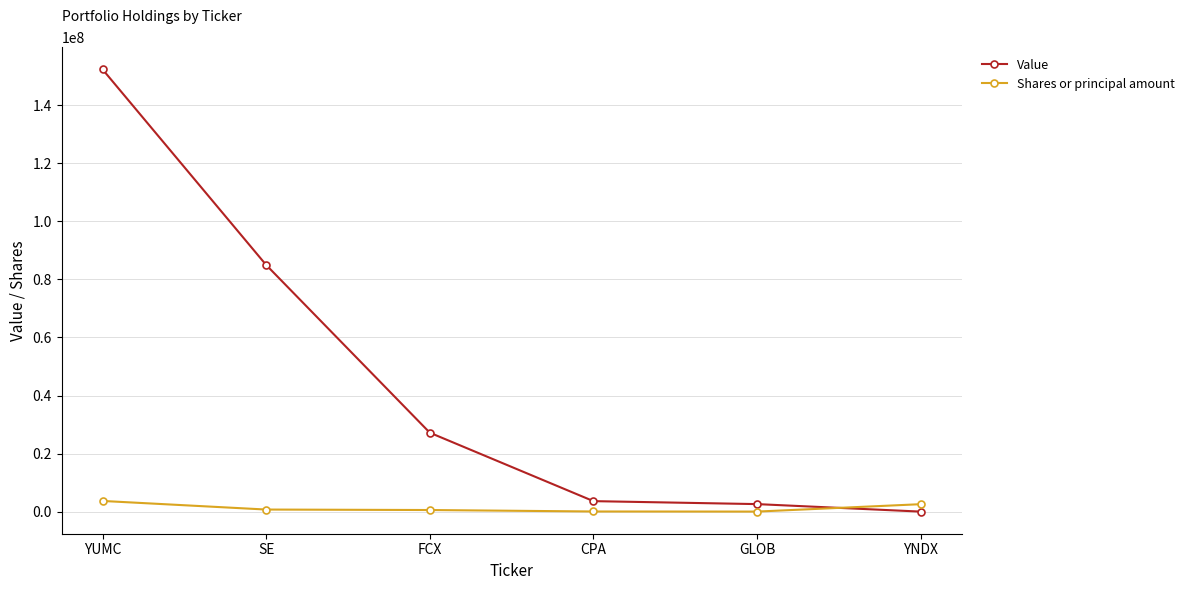

True or false: Value has a value of 3609000 at CPA.

True